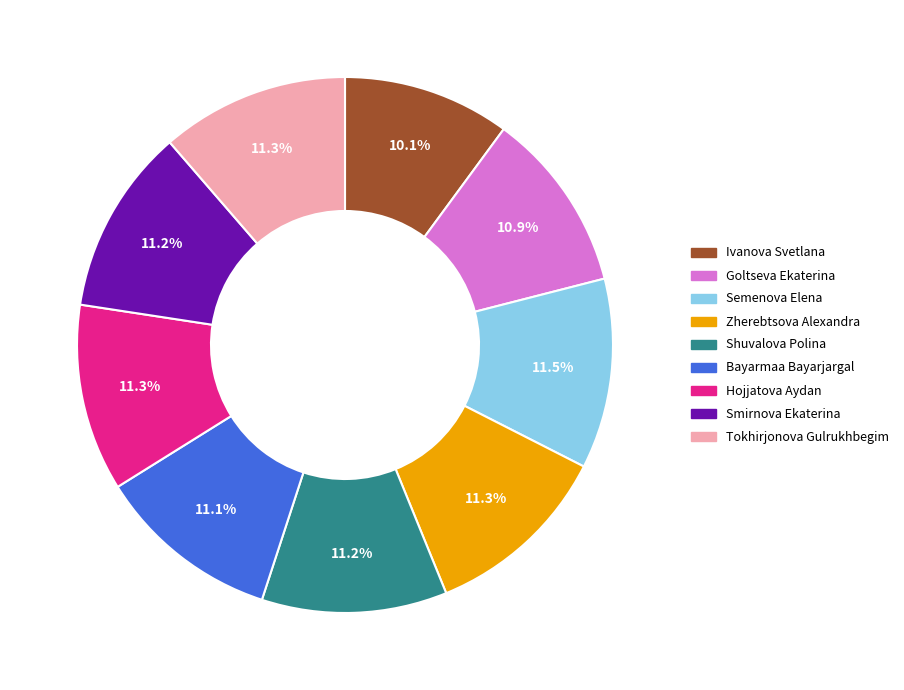

How many slices are in this pie chart?

9